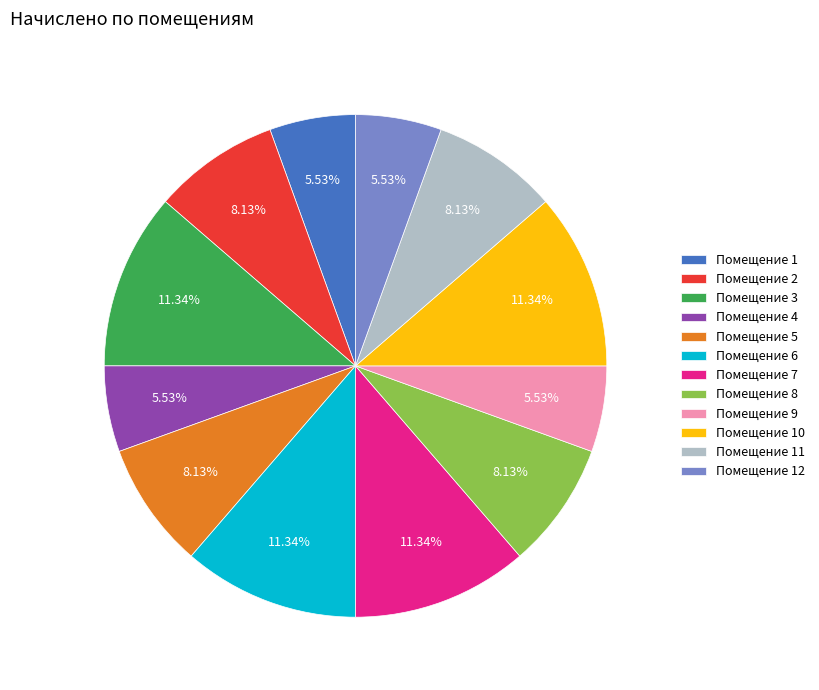

Which has a higher value, Помещение 5 or Помещение 12?

Помещение 5